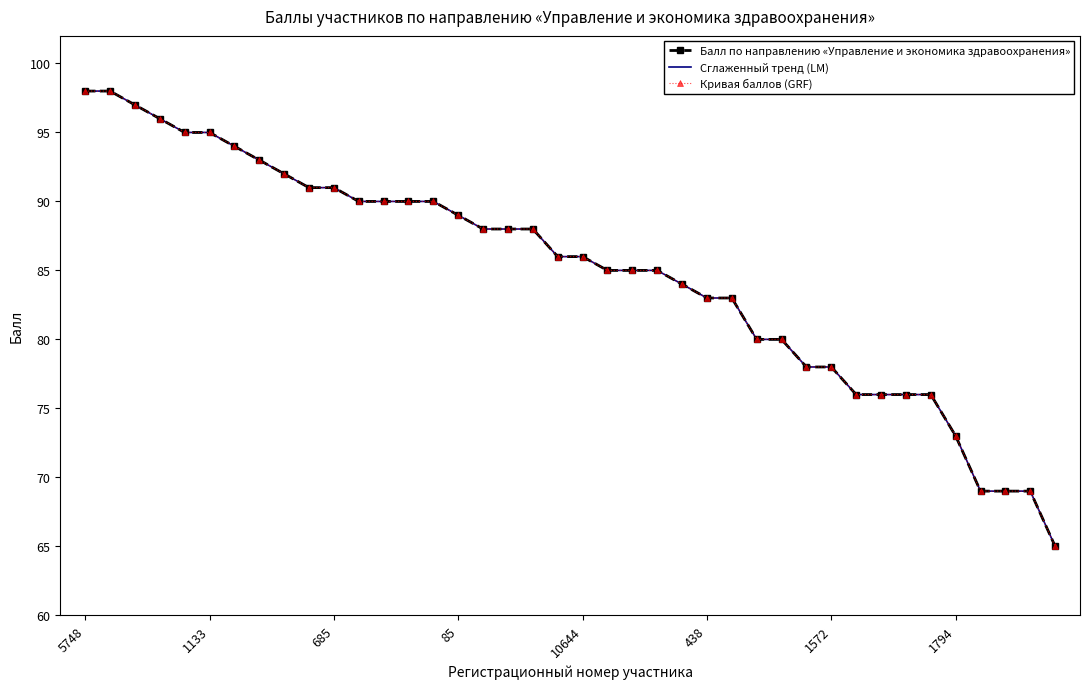

At which label does Балл по направлению «Управление и экономика здравоохранения» reach its peak?

5748